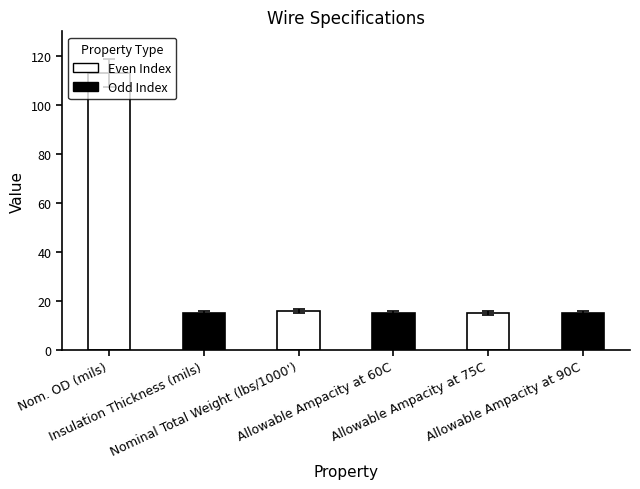

Reading left to right, what are all the values shown in this chart?

113	15	16	15	15	15